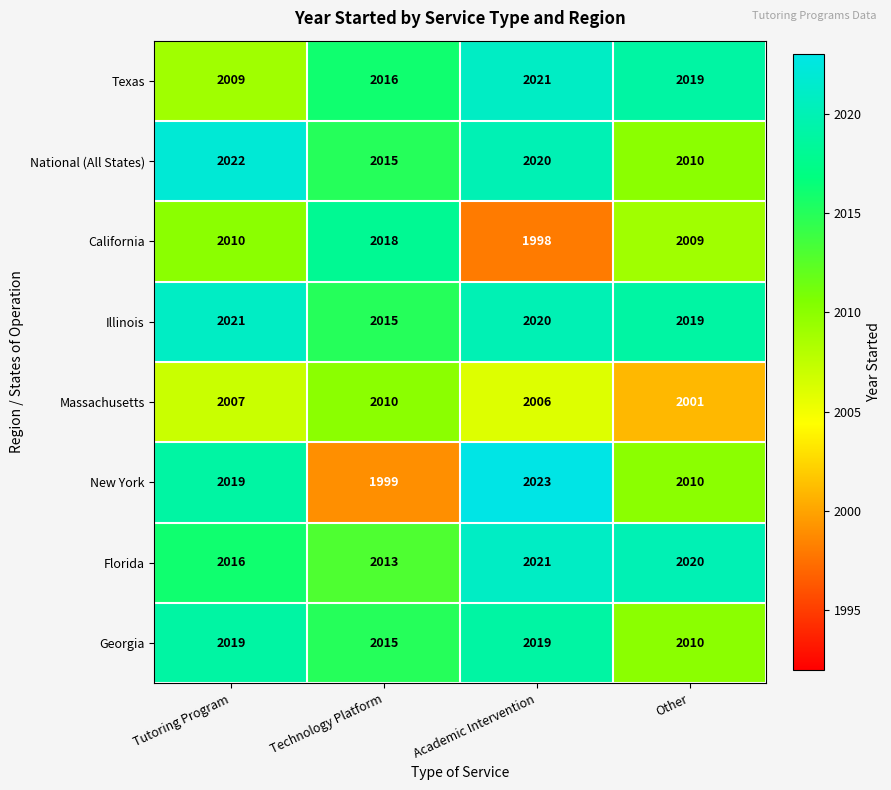

At which category does the chart reach its minimum across all series?

Academic Intervention